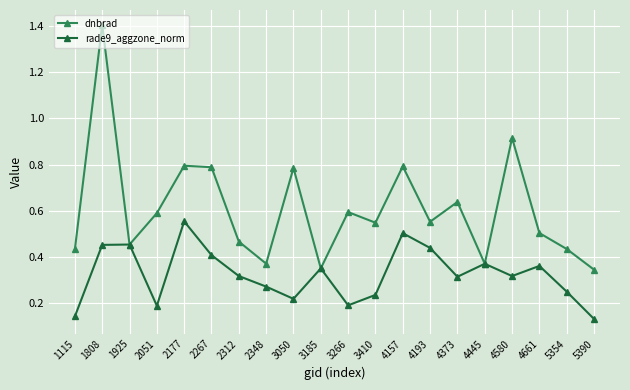

At 1808, list the series in order from largest to smallest.

dnbrad, rade9_aggzone_norm